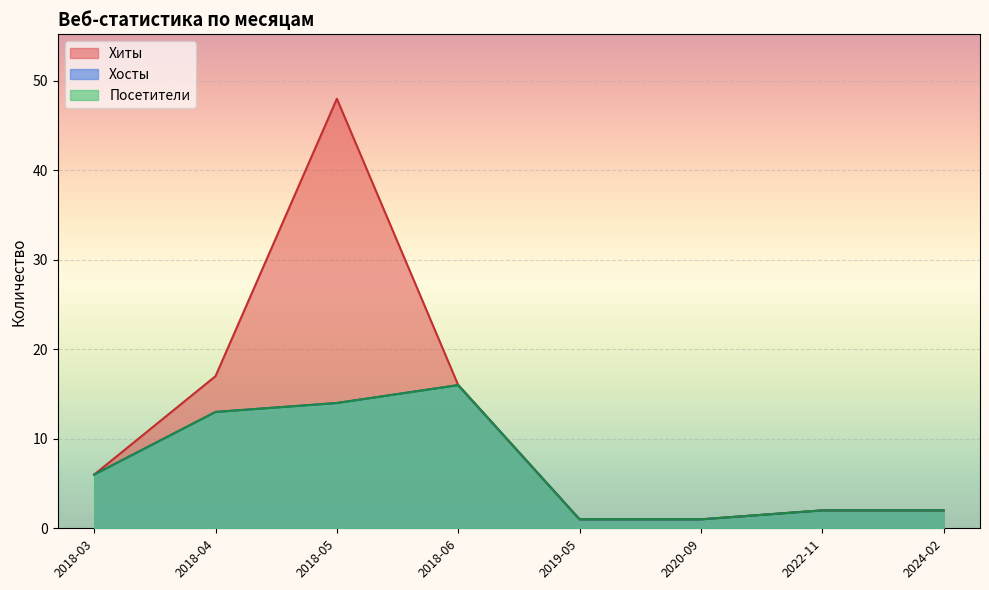

Does the chart display data point markers on the line(s)?

No